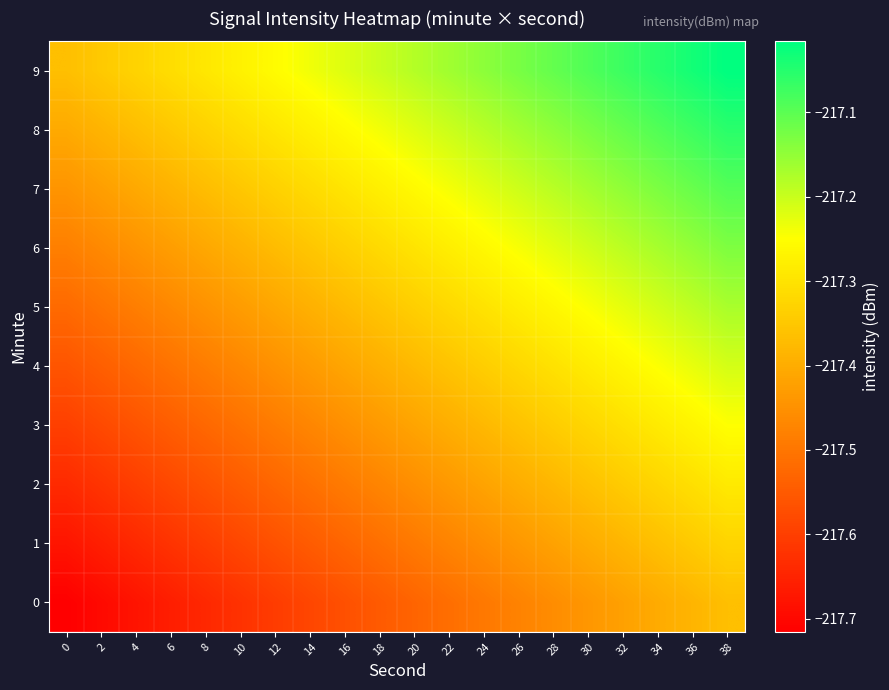

Reading right to left, extract all data points from this chart.

0: 38=-217.4	36=-217.4	34=-217.4	32=-217.4	30=-217.4	28=-217.5	26=-217.5	24=-217.5	22=-217.5	20=-217.5	18=-217.5	16=-217.6	14=-217.6	12=-217.6	10=-217.6	8=-217.6	6=-217.7	4=-217.7	2=-217.7	0=-217.7
1: 38=-217.3	36=-217.3	34=-217.4	32=-217.4	30=-217.4	28=-217.4	26=-217.4	24=-217.5	22=-217.5	20=-217.5	18=-217.5	16=-217.5	14=-217.5	12=-217.6	10=-217.6	8=-217.6	6=-217.6	4=-217.6	2=-217.7	0=-217.7
2: 38=-217.3	36=-217.3	34=-217.3	32=-217.3	30=-217.4	28=-217.4	26=-217.4	24=-217.4	22=-217.4	20=-217.5	18=-217.5	16=-217.5	14=-217.5	12=-217.5	10=-217.5	8=-217.6	6=-217.6	4=-217.6	2=-217.6	0=-217.6
3: 38=-217.2	36=-217.3	34=-217.3	32=-217.3	30=-217.3	28=-217.3	26=-217.4	24=-217.4	22=-217.4	20=-217.4	18=-217.4	16=-217.5	14=-217.5	12=-217.5	10=-217.5	8=-217.5	6=-217.5	4=-217.6	2=-217.6	0=-217.6
4: 38=-217.2	36=-217.2	34=-217.2	32=-217.3	30=-217.3	28=-217.3	26=-217.3	24=-217.3	22=-217.4	20=-217.4	18=-217.4	16=-217.4	14=-217.4	12=-217.4	10=-217.5	8=-217.5	6=-217.5	4=-217.5	2=-217.5	0=-217.6
5: 38=-217.2	36=-217.2	34=-217.2	32=-217.2	30=-217.2	28=-217.3	26=-217.3	24=-217.3	22=-217.3	20=-217.3	18=-217.4	16=-217.4	14=-217.4	12=-217.4	10=-217.4	8=-217.4	6=-217.5	4=-217.5	2=-217.5	0=-217.5
6: 38=-217.1	36=-217.2	34=-217.2	32=-217.2	30=-217.2	28=-217.2	26=-217.2	24=-217.3	22=-217.3	20=-217.3	18=-217.3	16=-217.3	14=-217.4	12=-217.4	10=-217.4	8=-217.4	6=-217.4	4=-217.4	2=-217.5	0=-217.5
7: 38=-217.1	36=-217.1	34=-217.1	32=-217.1	30=-217.2	28=-217.2	26=-217.2	24=-217.2	22=-217.2	20=-217.3	18=-217.3	16=-217.3	14=-217.3	12=-217.3	10=-217.4	8=-217.4	6=-217.4	4=-217.4	2=-217.4	0=-217.4
8: 38=-217.1	36=-217.1	34=-217.1	32=-217.1	30=-217.1	28=-217.1	26=-217.2	24=-217.2	22=-217.2	20=-217.2	18=-217.2	16=-217.3	14=-217.3	12=-217.3	10=-217.3	8=-217.3	6=-217.3	4=-217.4	2=-217.4	0=-217.4
9: 38=-217.0	36=-217.0	34=-217.1	32=-217.1	30=-217.1	28=-217.1	26=-217.1	24=-217.1	22=-217.2	20=-217.2	18=-217.2	16=-217.2	14=-217.2	12=-217.3	10=-217.3	8=-217.3	6=-217.3	4=-217.3	2=-217.3	0=-217.4